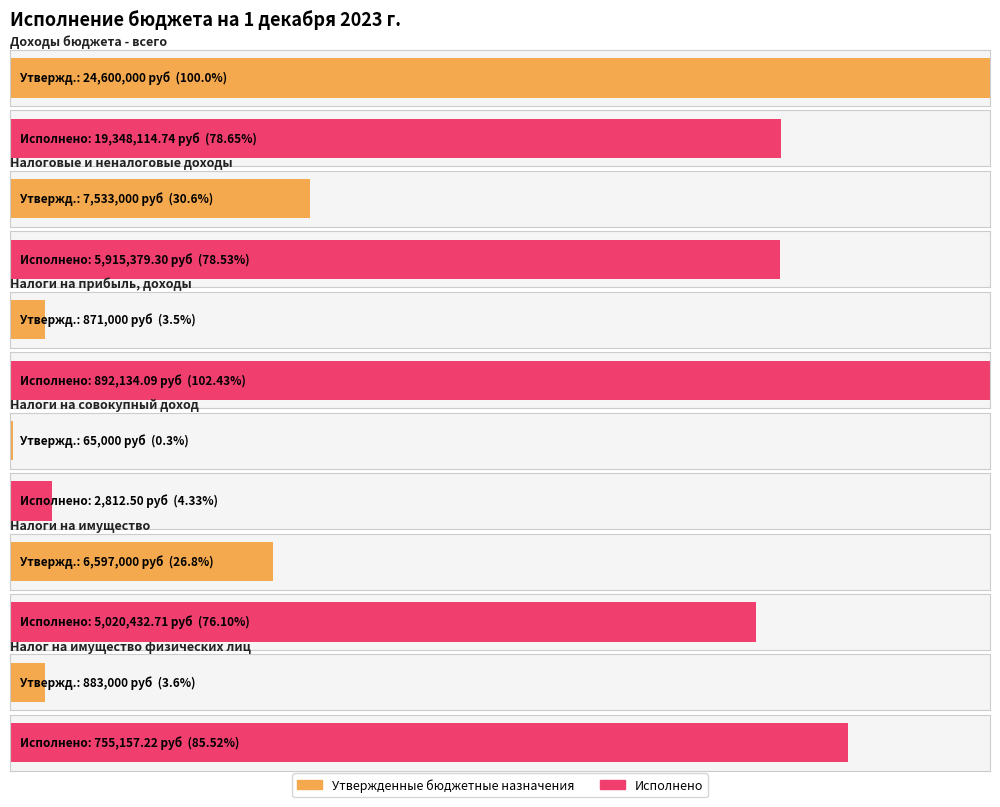

The value of Исполнено at НАЛОГИ НА СОВОКУПНЫЙ ДОХОД is 4493.6. True or false?

False